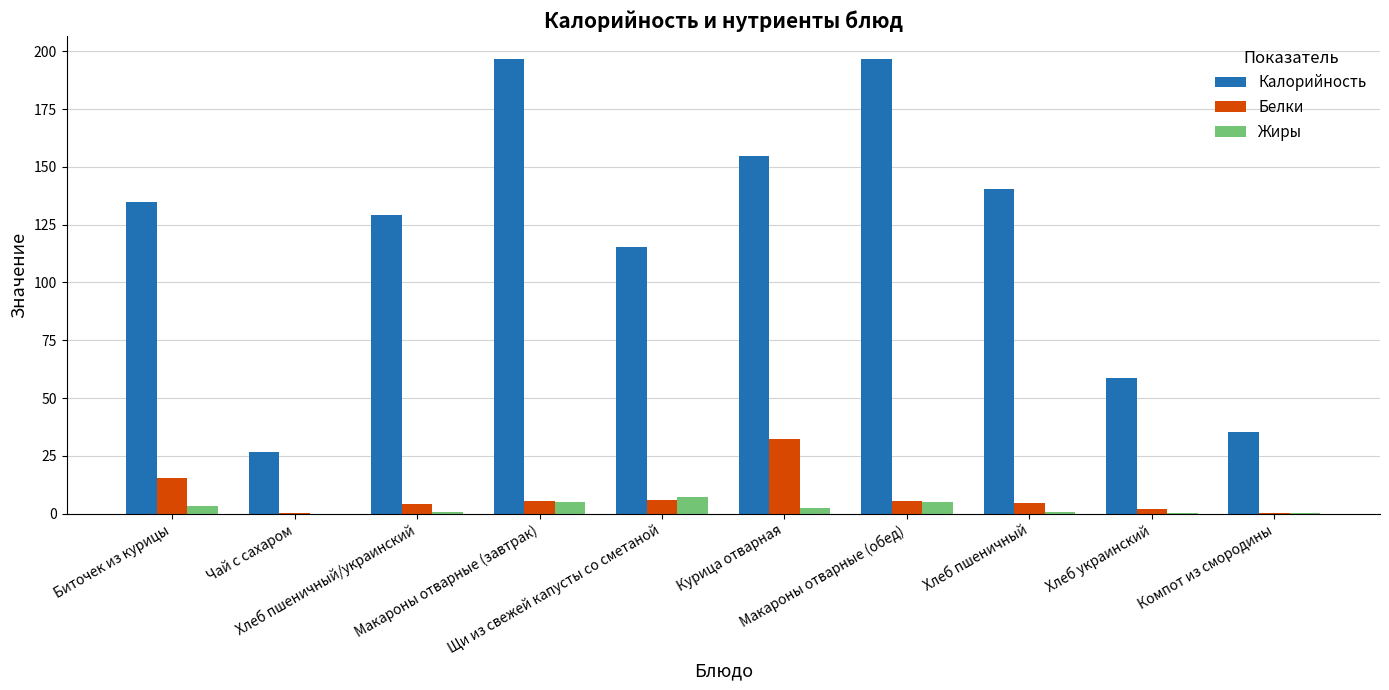

How many series are shown in this chart?

3